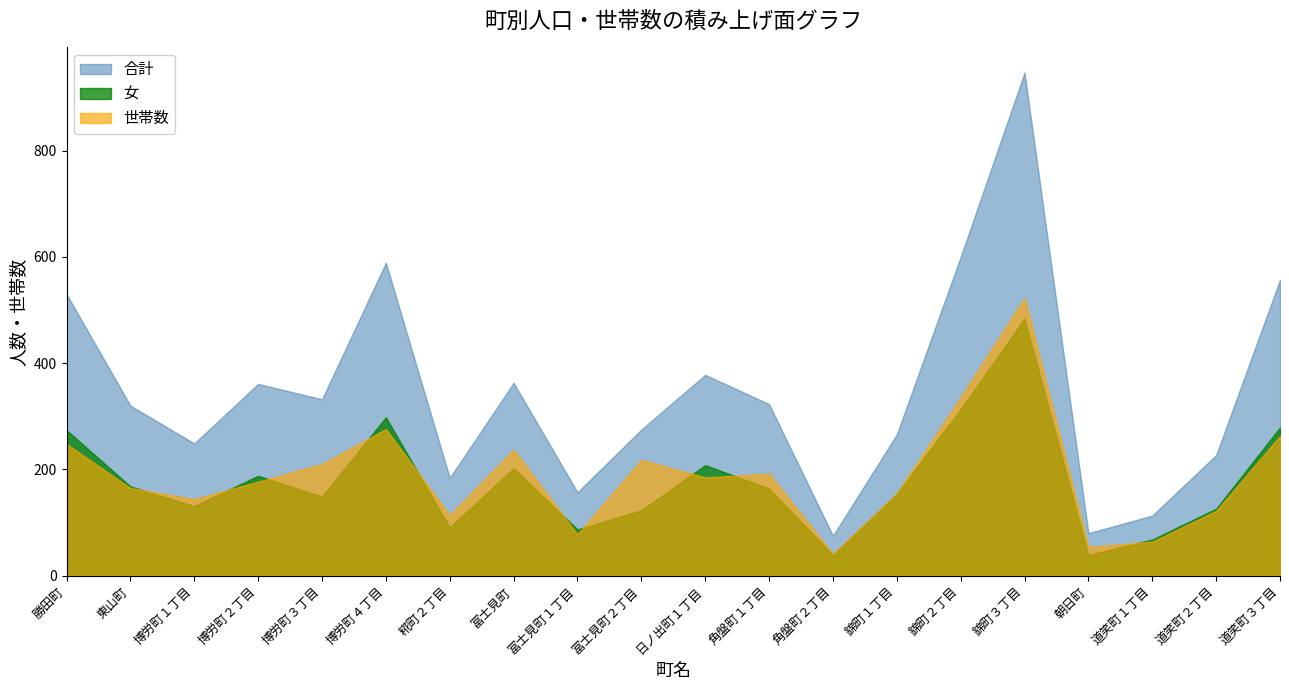

At which category is the sum across all series the highest?

錦町３丁目